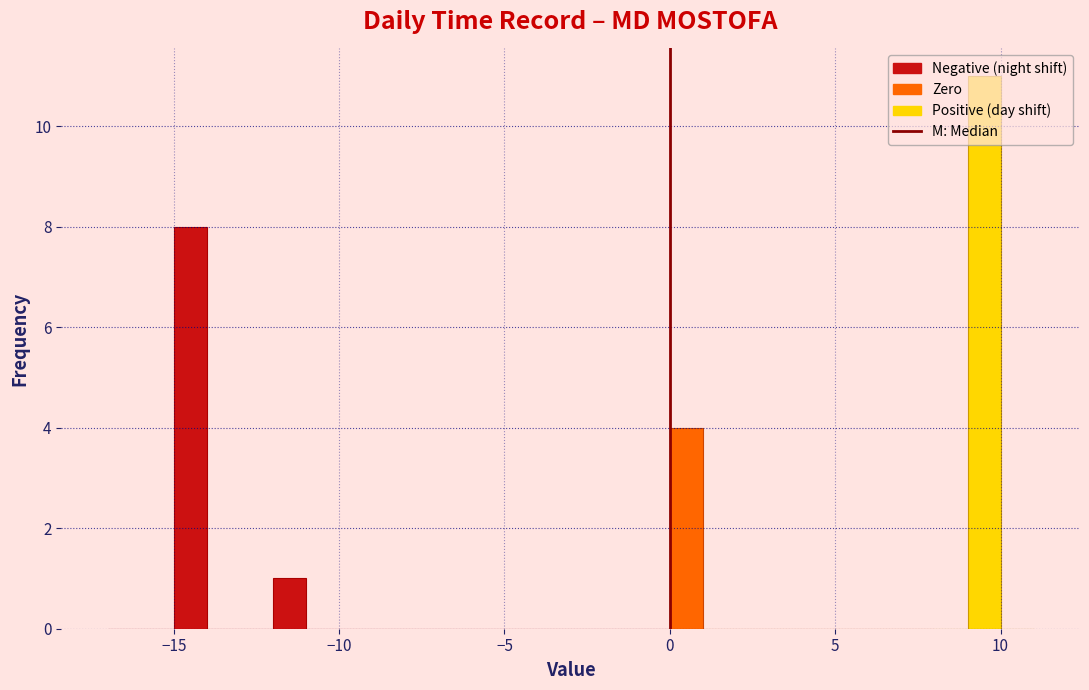

Around what value on the x-axis is the tallest bar? Give the approximate position of its centre, as read against the axis.

9.5